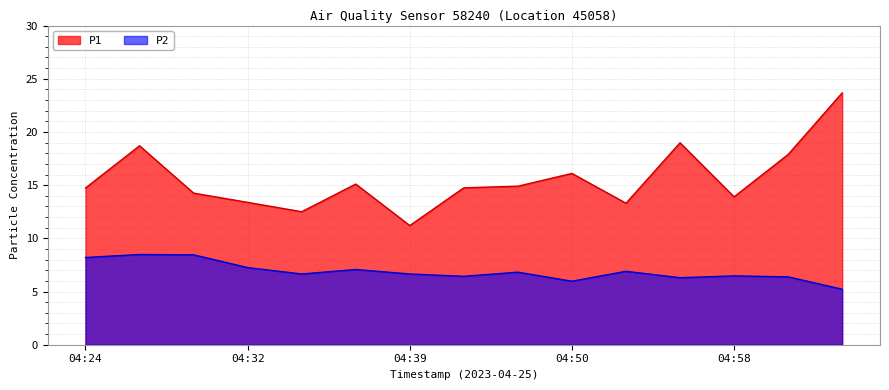

List the series in order of their overall mean, lowest first.

P2, P1